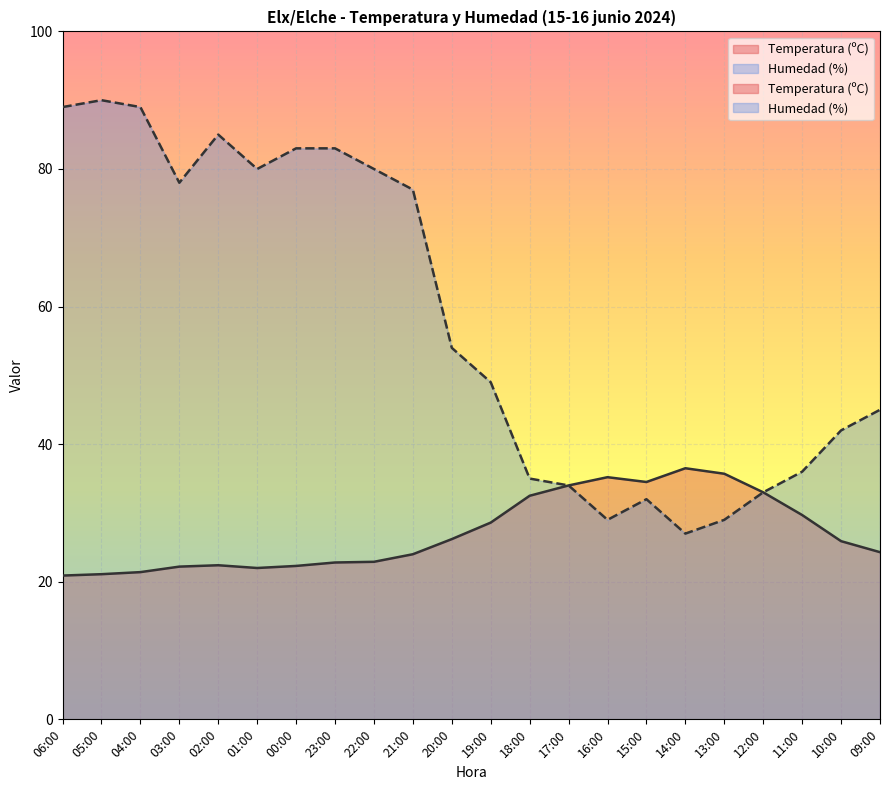

What is the difference between the maximum and second lowest values in the Temperatura (ºC) series?

15.4